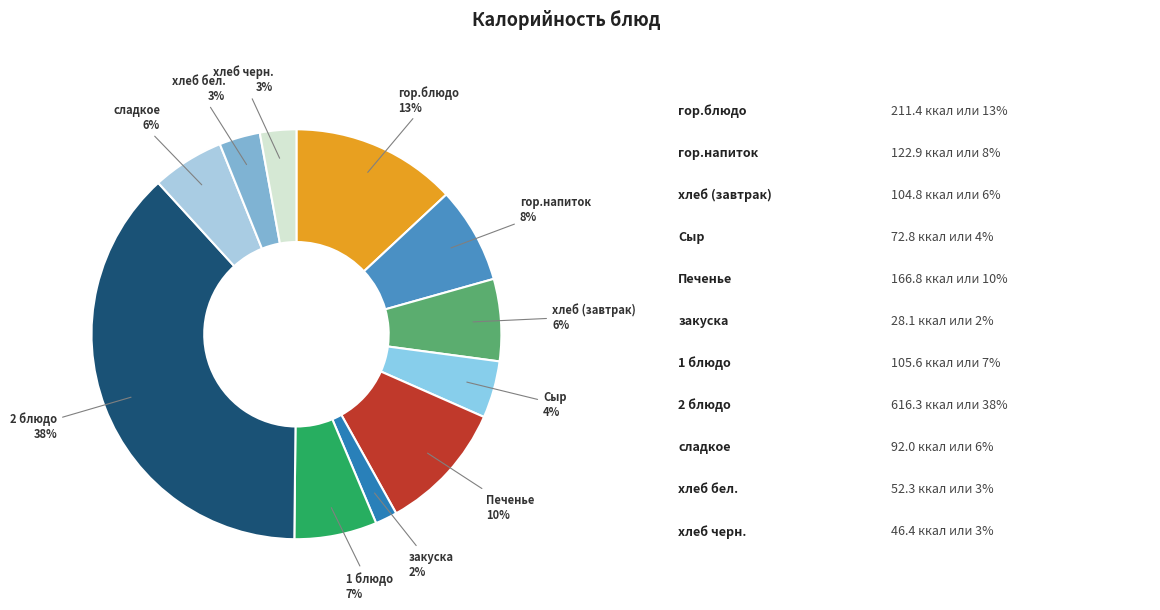

Which has a higher value, Сыр or хлеб (завтрак)?

хлеб (завтрак)